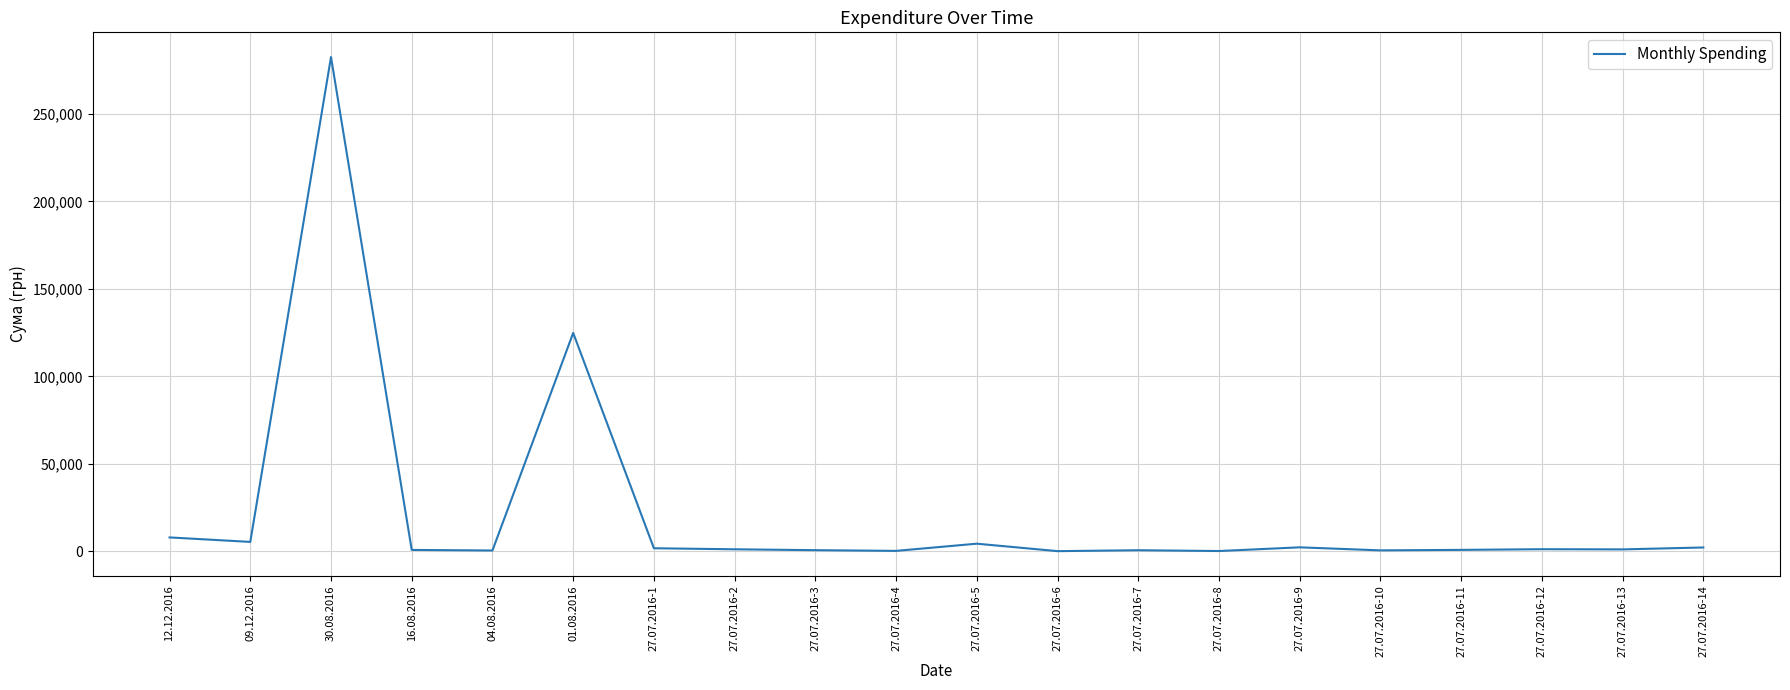

At which category does the data reach its first local peak?

30.08.2016